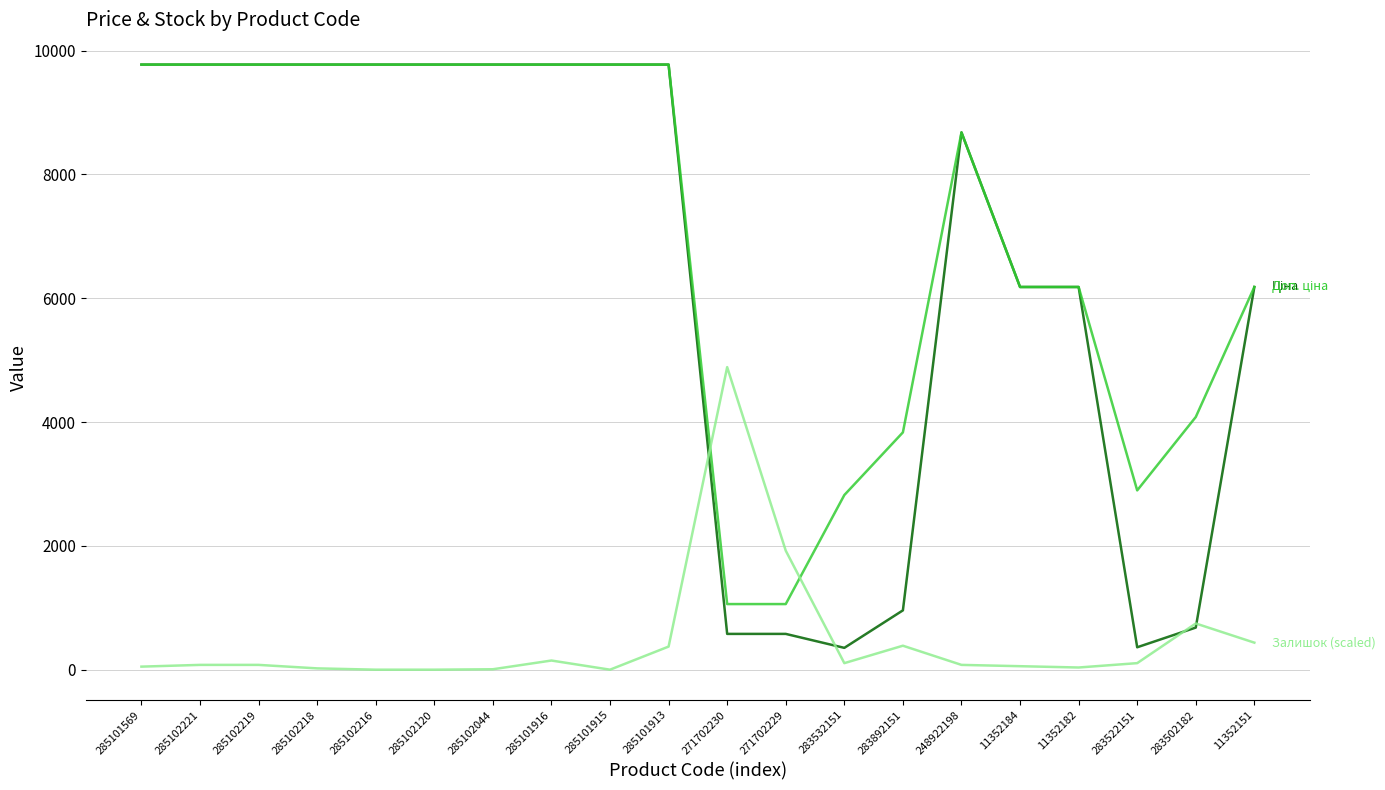

What is the greatest value displayed?

9775.5